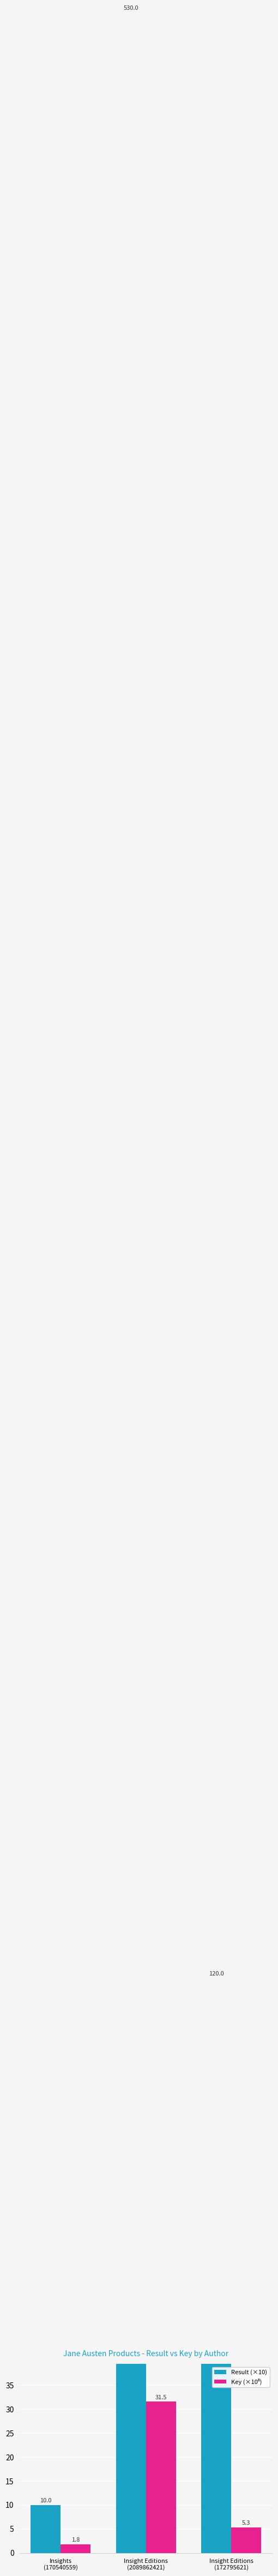

What is the difference between the highest and lowest values at Insight Editions
(172795621)?

114.7